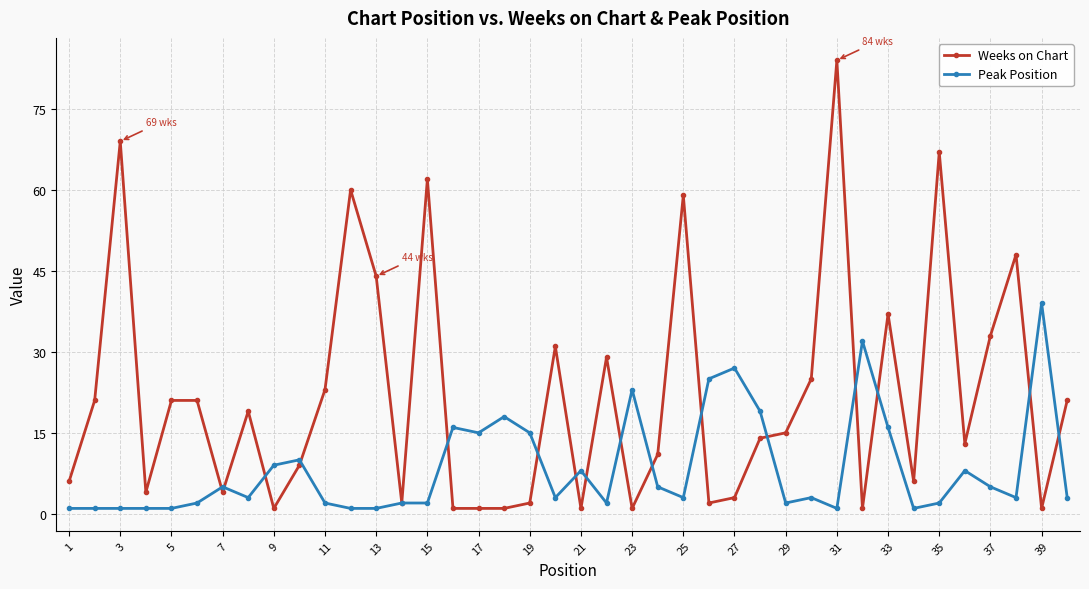

After their last crossing, which series has the higher values: Weeks on Chart or Peak Position?

Weeks on Chart